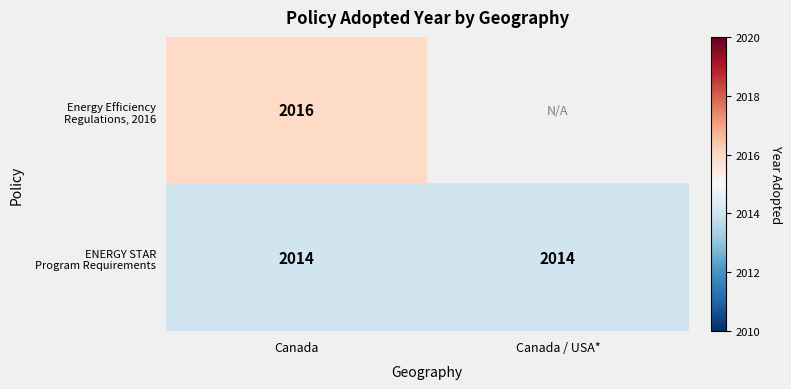

What is the total value across all series at Canada?

4030